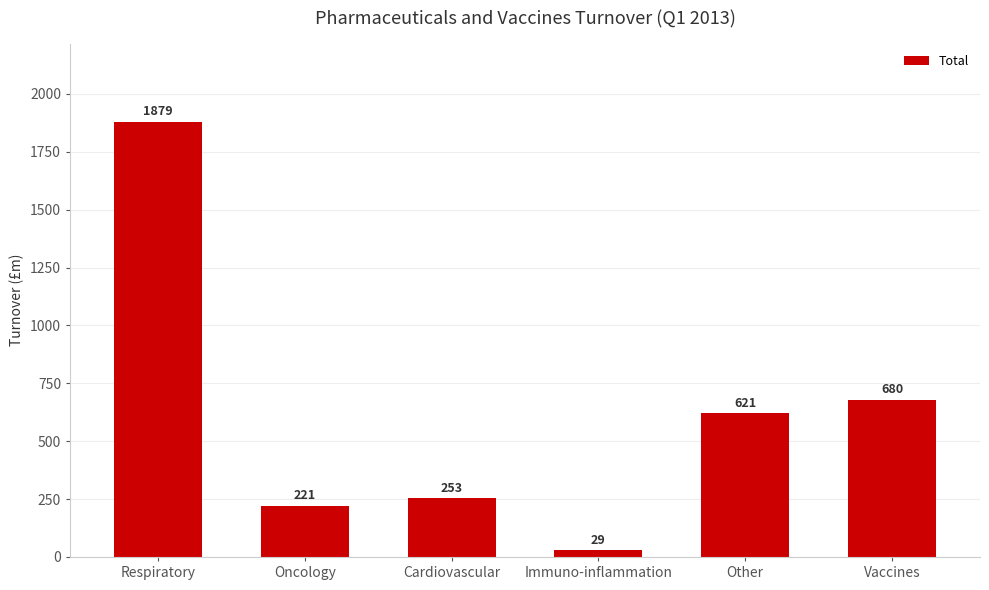

How many series are shown in this chart?

1